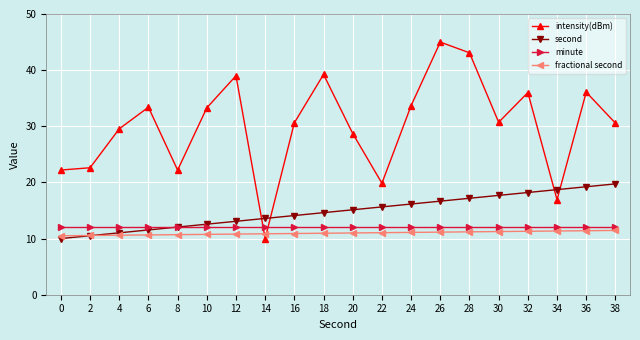

What is the difference between the maximum and second lowest values in the fractional second series?

0.9